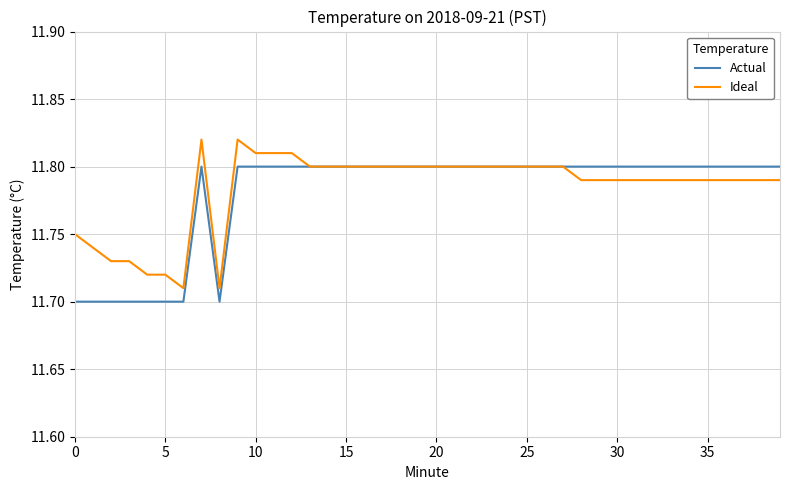

List the series in order of their peak value, highest first.

Ideal, Actual